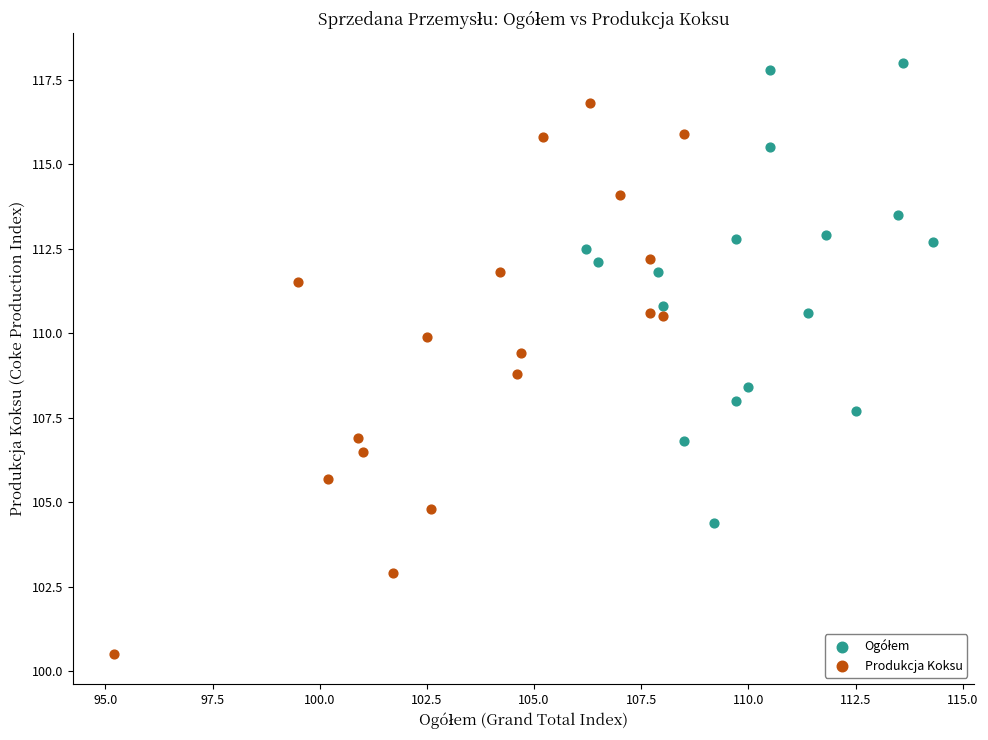

Which series has the largest Y range (max minus min)?

Produkcja Koksu